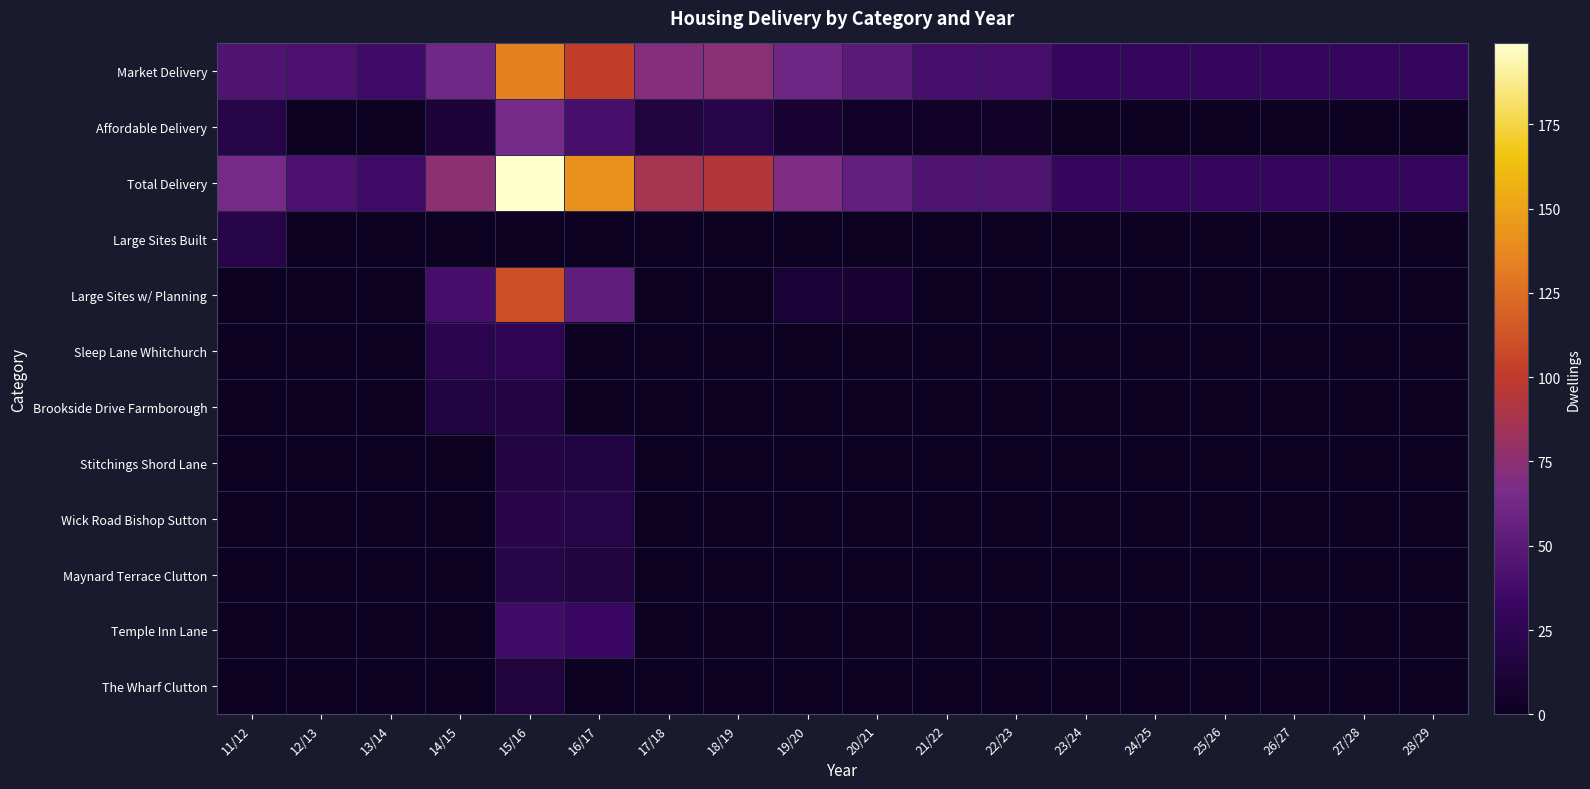

Rank the series by their maximum value, from lowest to highest.

The Wharf Clutton, Brookside Drive Farmborough, Stitchings Shord Lane, Large Sites Built, Maynard Terrace Clutton, Wick Road Bishop Sutton, Sleep Lane Whitchurch, Temple Inn Lane, Affordable Delivery, Large Sites w/ Planning, Market Delivery, Total Delivery